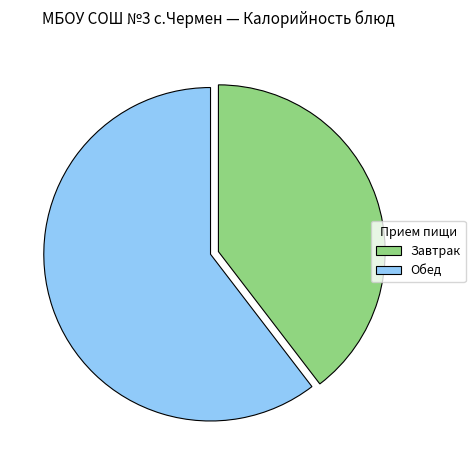

The Обед slice represents 60% of the pie. True or false?

True